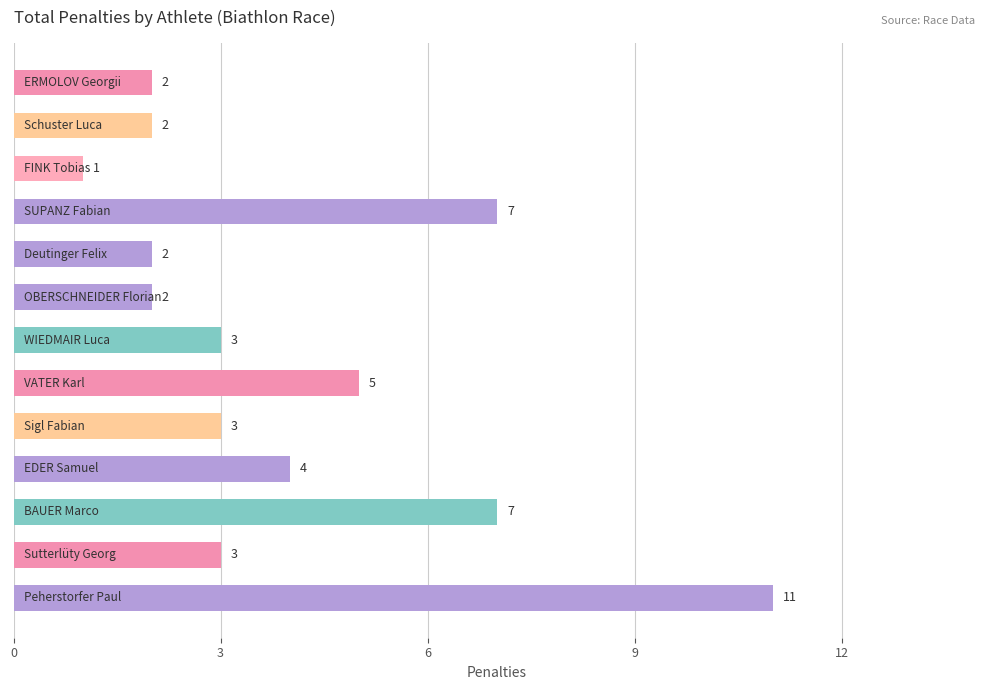

How many values are between 2 and 5?

9